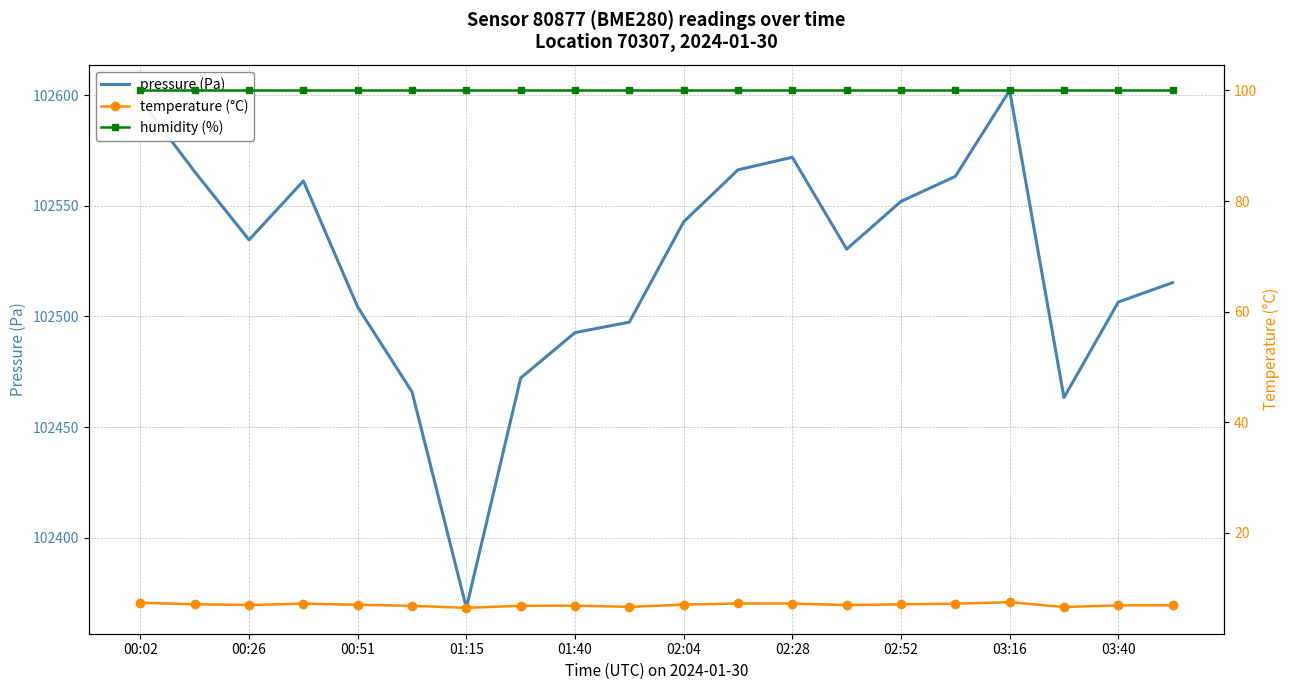

What is the difference between the maximum and second lowest values in the pressure (Pa) series?

138.8